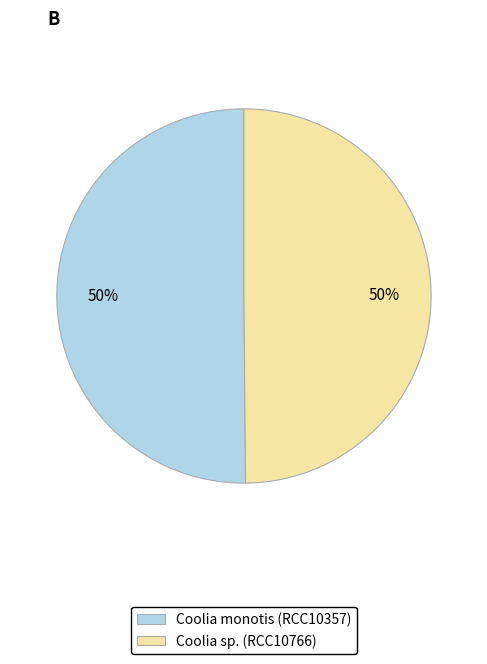

Combined, do Coolia monotis (RCC10357) and Coolia sp. (RCC10766) account for over 50%?

Yes